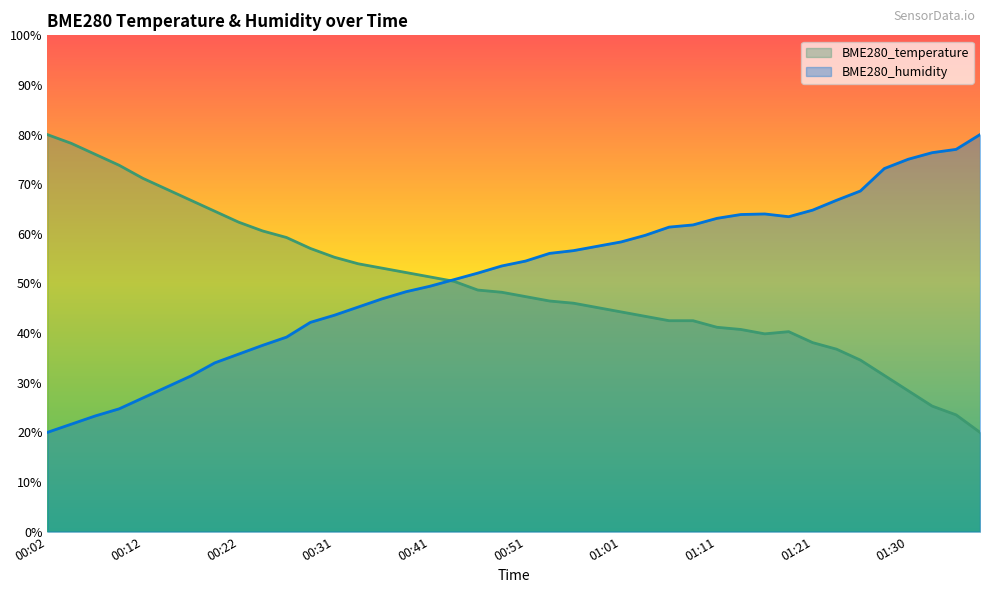

What is the value of the BME280_temperature point at the 12th from the left?

57.1